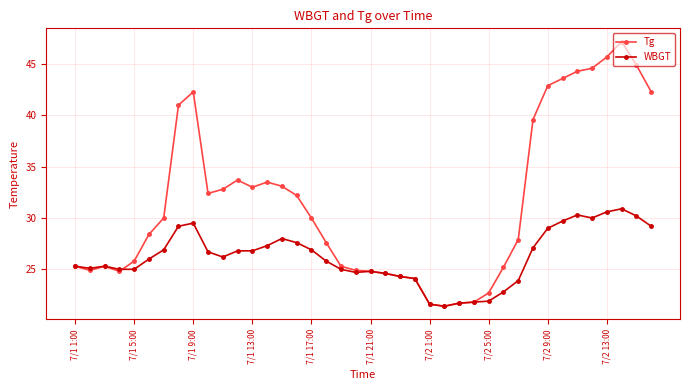

List the series in order of their overall mean, lowest first.

WBGT, Tg